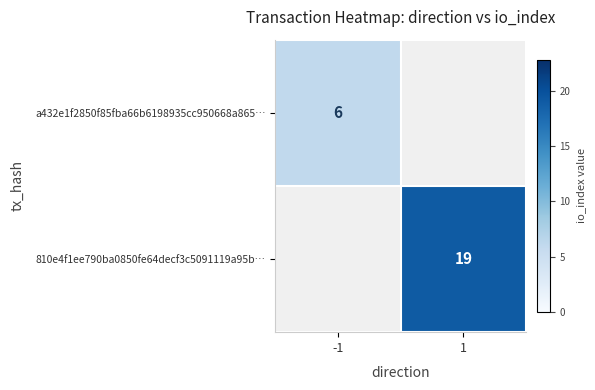

Is it true that 810e4f1ee790ba0850fe64decf3c5091119a95b… equals 6 at 1?

False